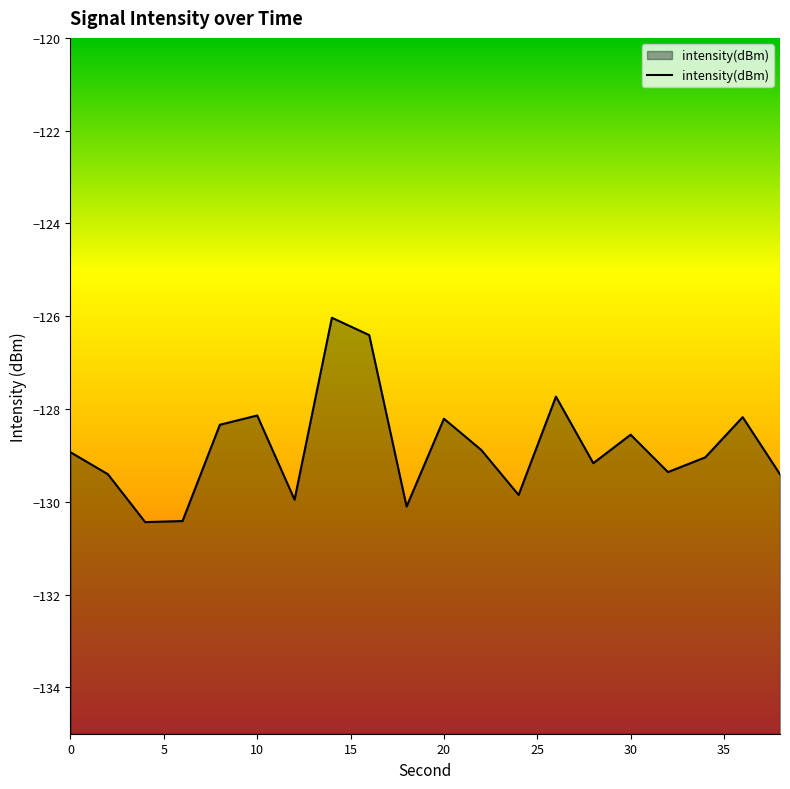

What is the difference between the maximum and minimum values?

4.4